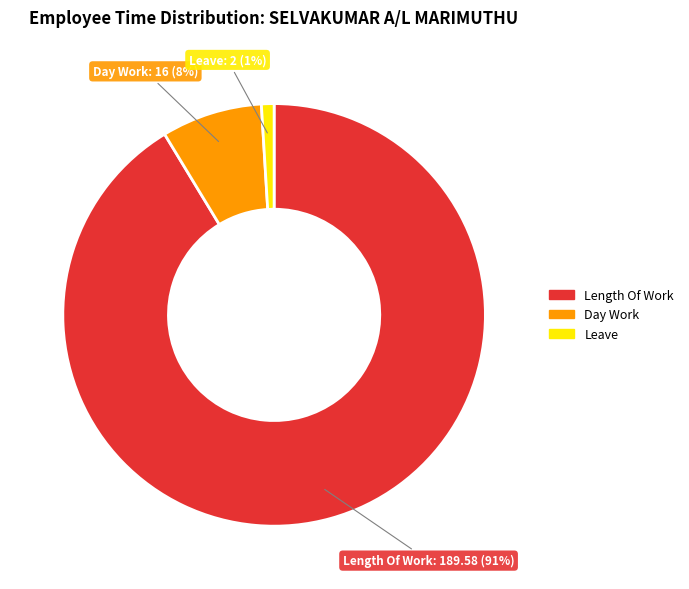

To the nearest percent, what is the difference between the largest and smallest slice percentages?

90%